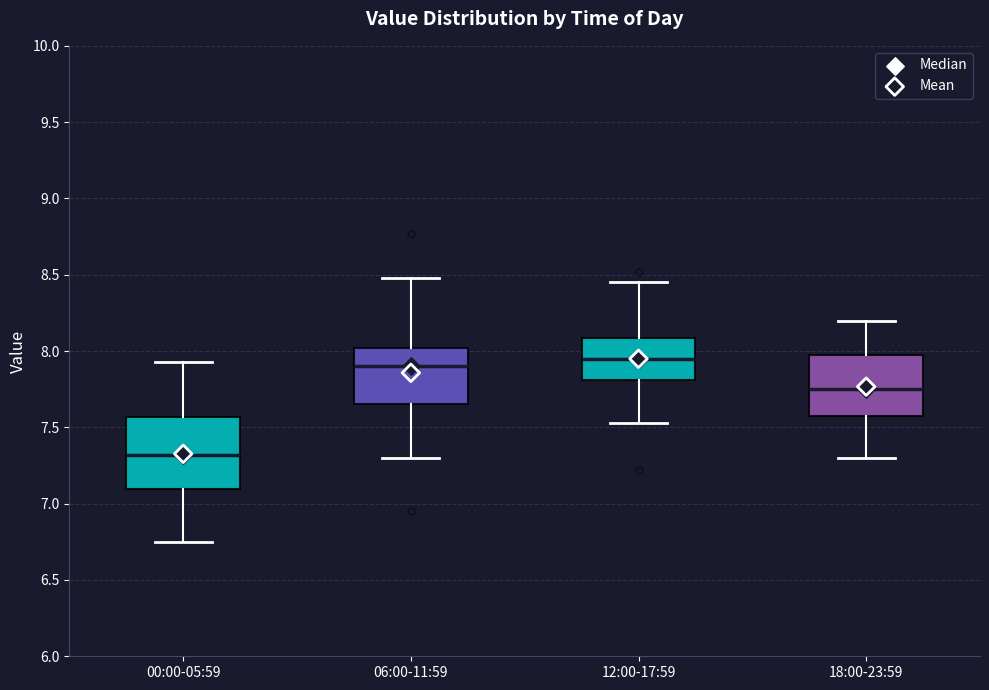

Reading left to right, read every box against the y-axis: the position of its median line, the range the box covers, and the ends of its whiskers. The values are not printed on the chart, so give them approximately, as read against the axis.

00:00-05:59: median 7.30, box 7.10 to 7.55, whiskers 6.75 to 7.95
06:00-11:59: median 7.90, box 7.65 to 8.00, whiskers 7.30 to 8.50
12:00-17:59: median 7.95, box 7.80 to 8.10, whiskers 7.55 to 8.45
18:00-23:59: median 7.75, box 7.60 to 8.00, whiskers 7.30 to 8.20